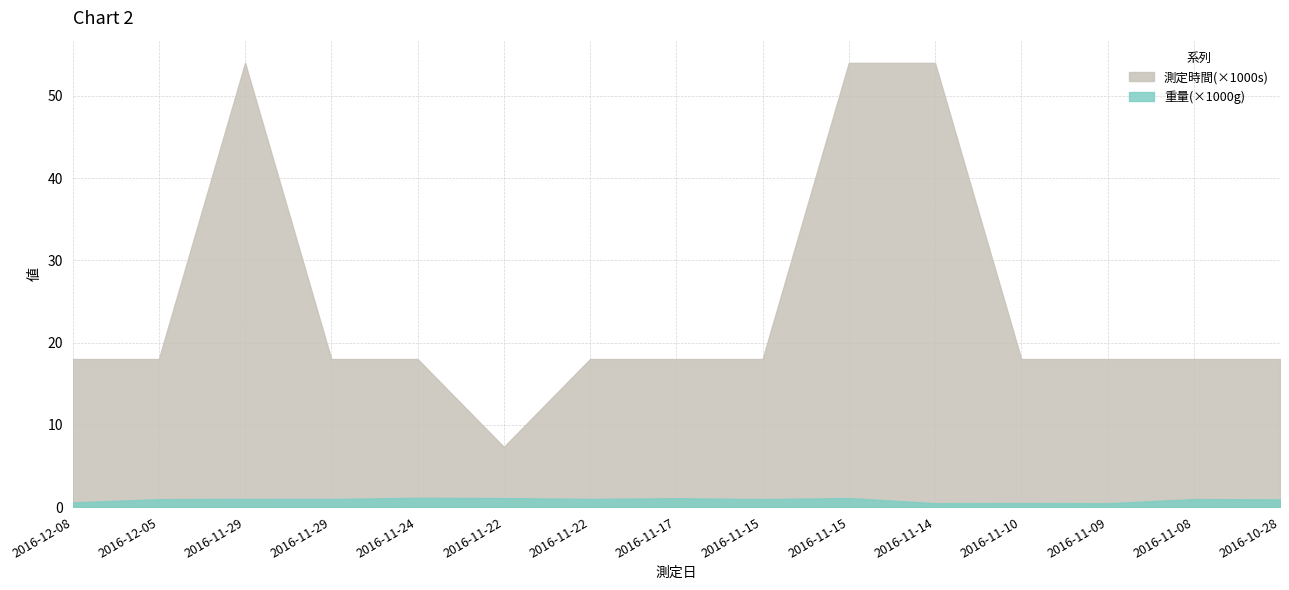

Which series has the widest spread of values?

測定時間(×1000s)